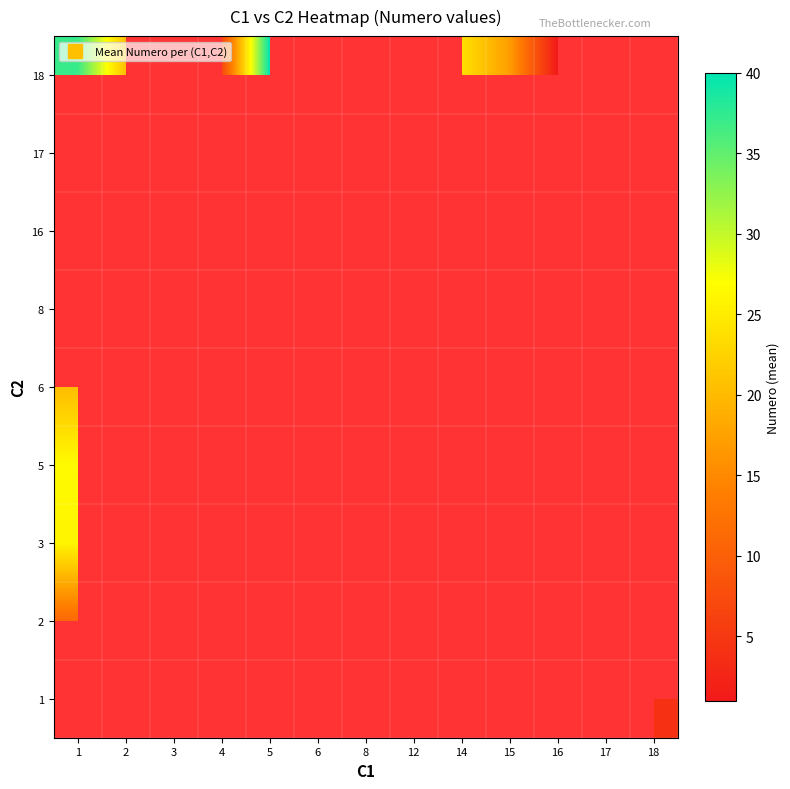

The 6 series shows 20.2 at 1. True or false?

True